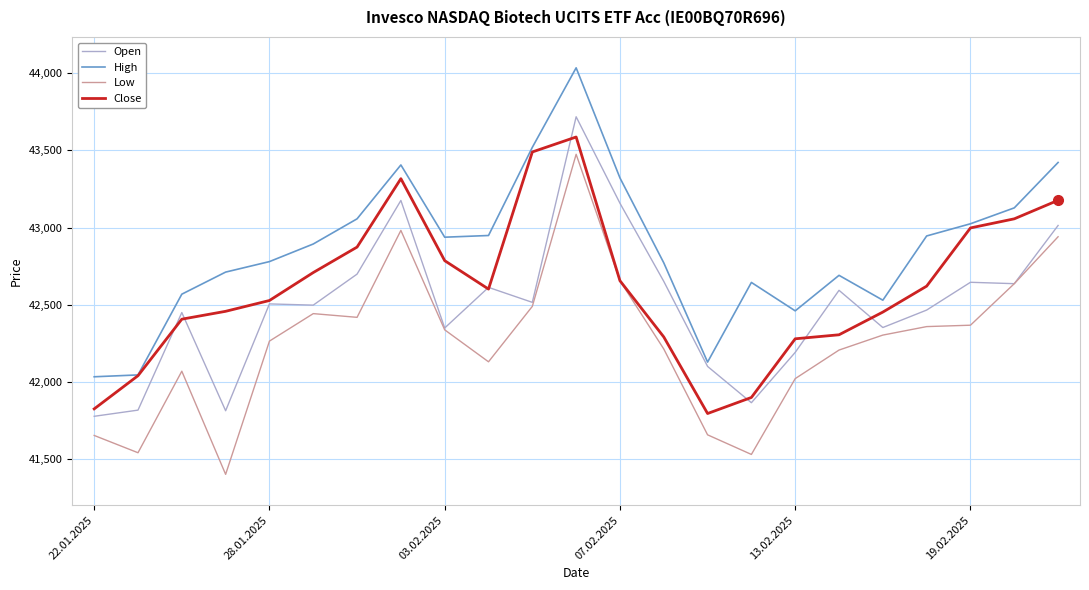

True or false: High and Low cross at least once.

False